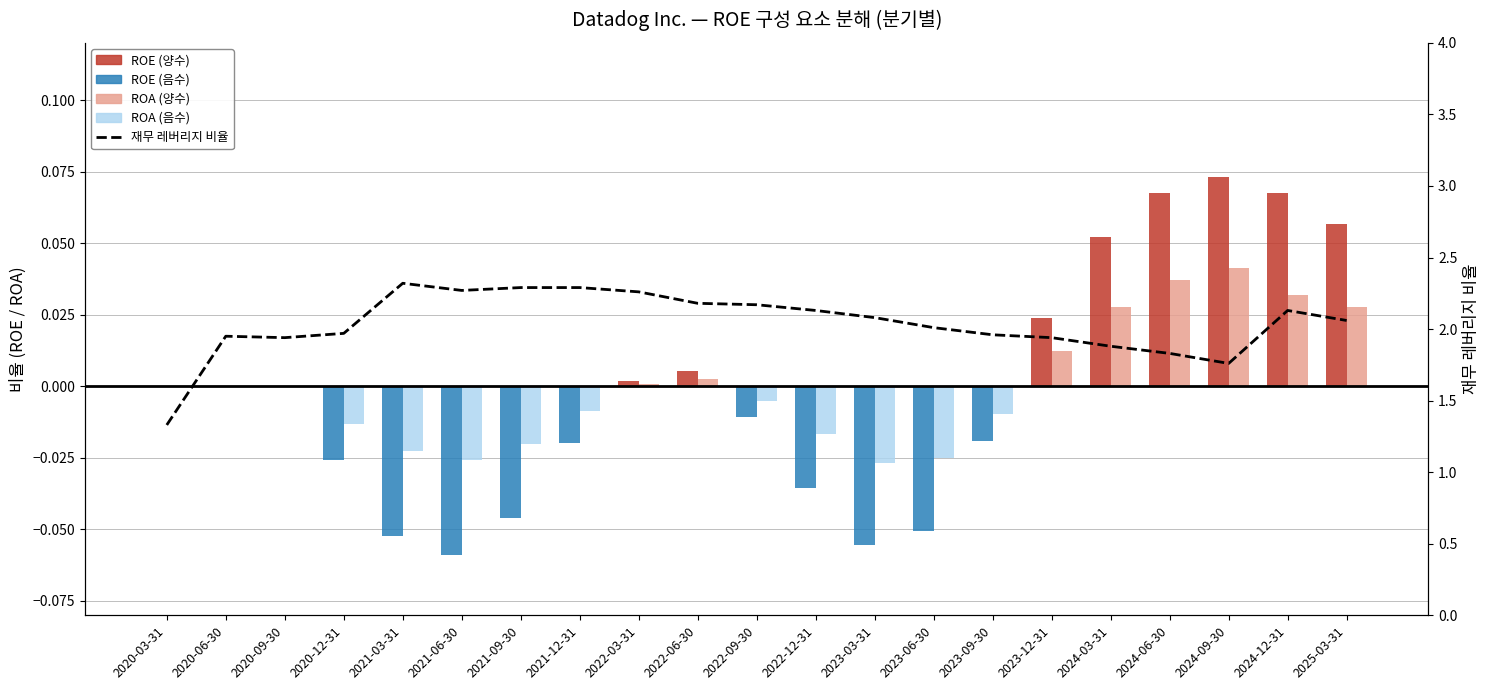

What is the average value of the 재무 레버리지 비율 series?

2.0